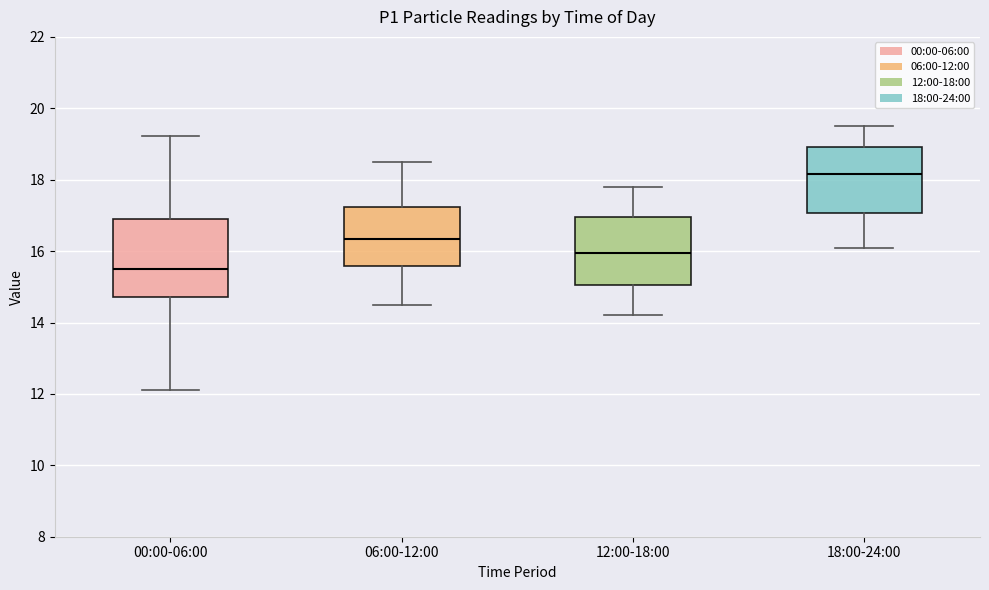

Which box's median line is the lowest?

00:00-06:00